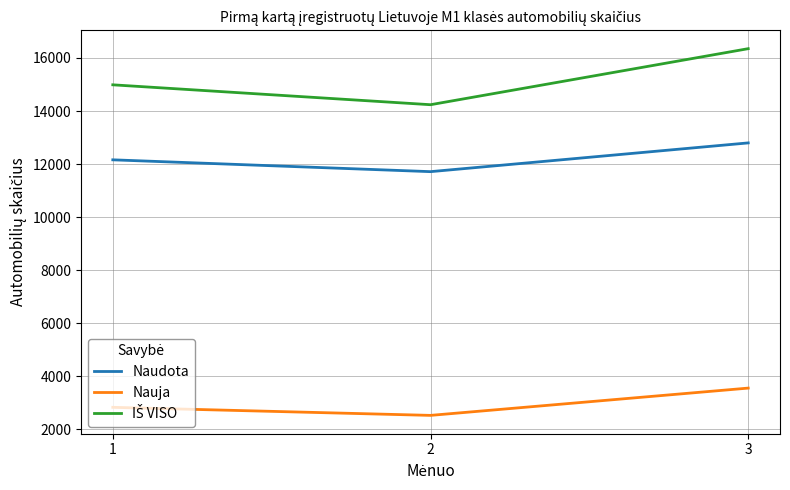

What is the difference between the highest and lowest values at 2?

11714